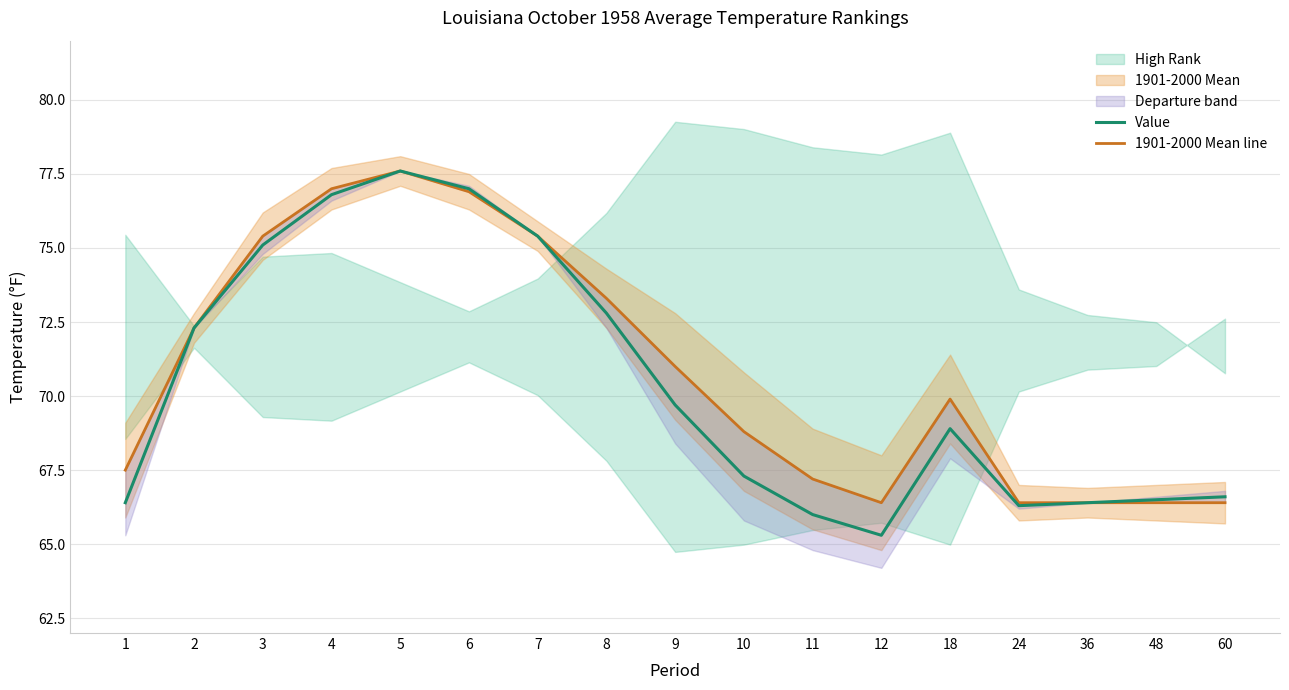

At which label does Value first exceed 68?

2